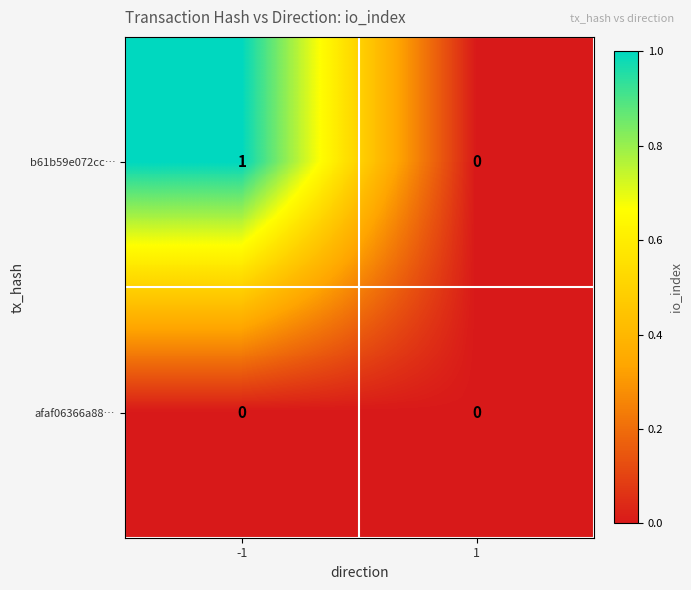

The value of afaf06366a88… at -1 is 0. True or false?

True